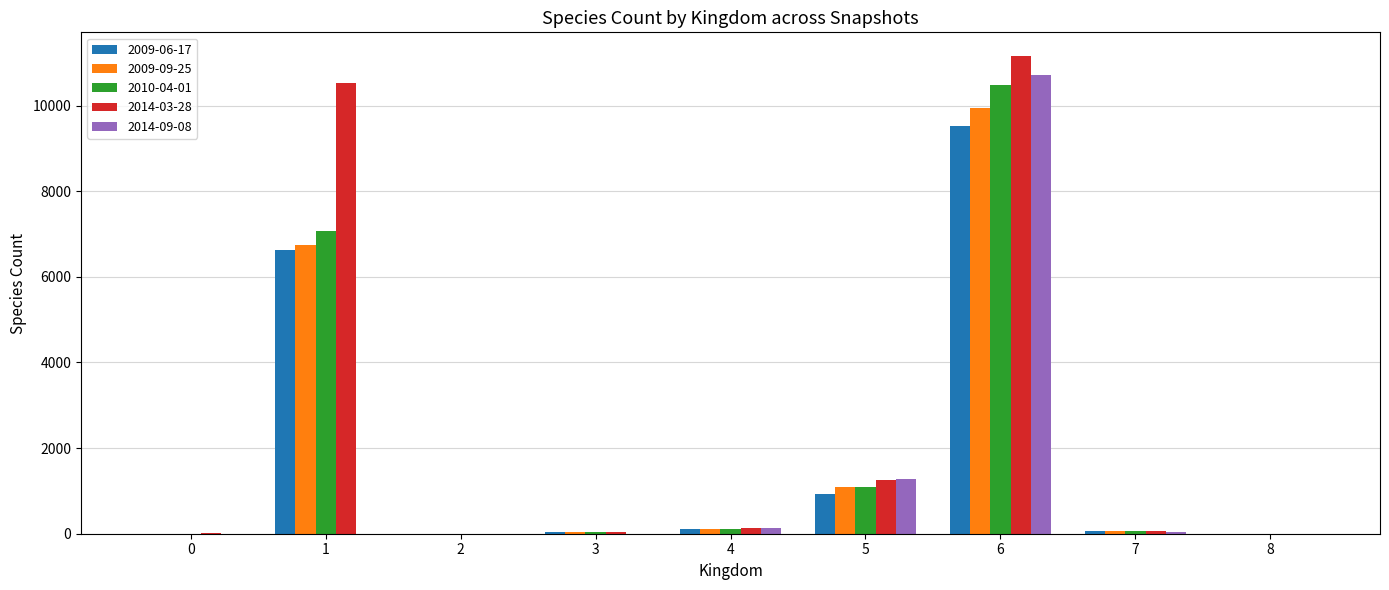

Which series has the largest total across all categories?

2014-03-28